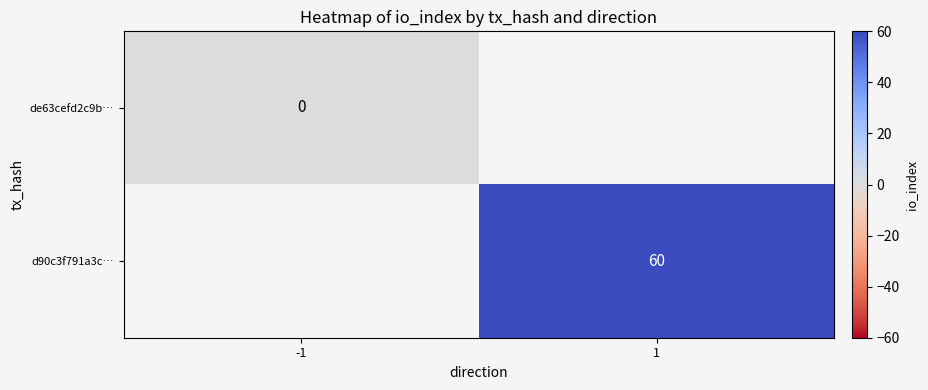

The value of d90c3f791a3c… at 1 is 17. True or false?

False